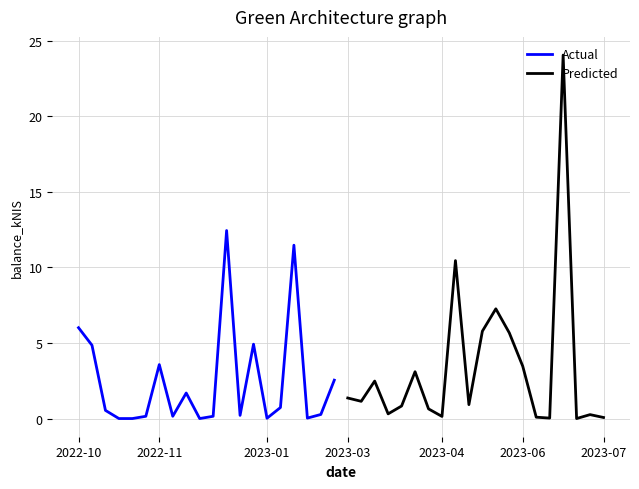

The Predicted series shows 0.5 at 2023-04. True or false?

False